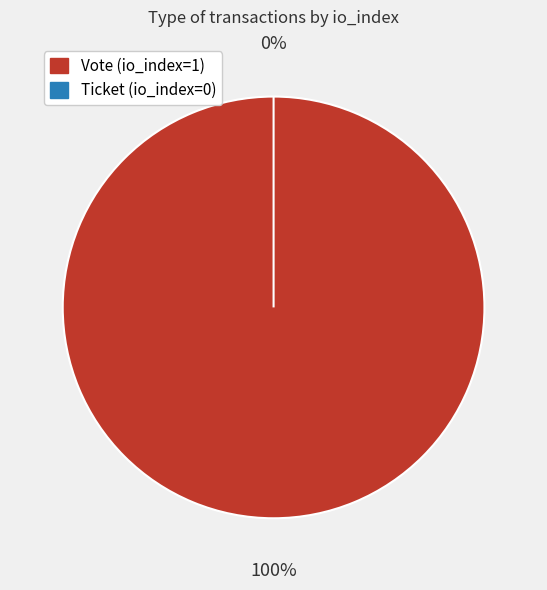

Is there a majority slice in this chart?

Yes